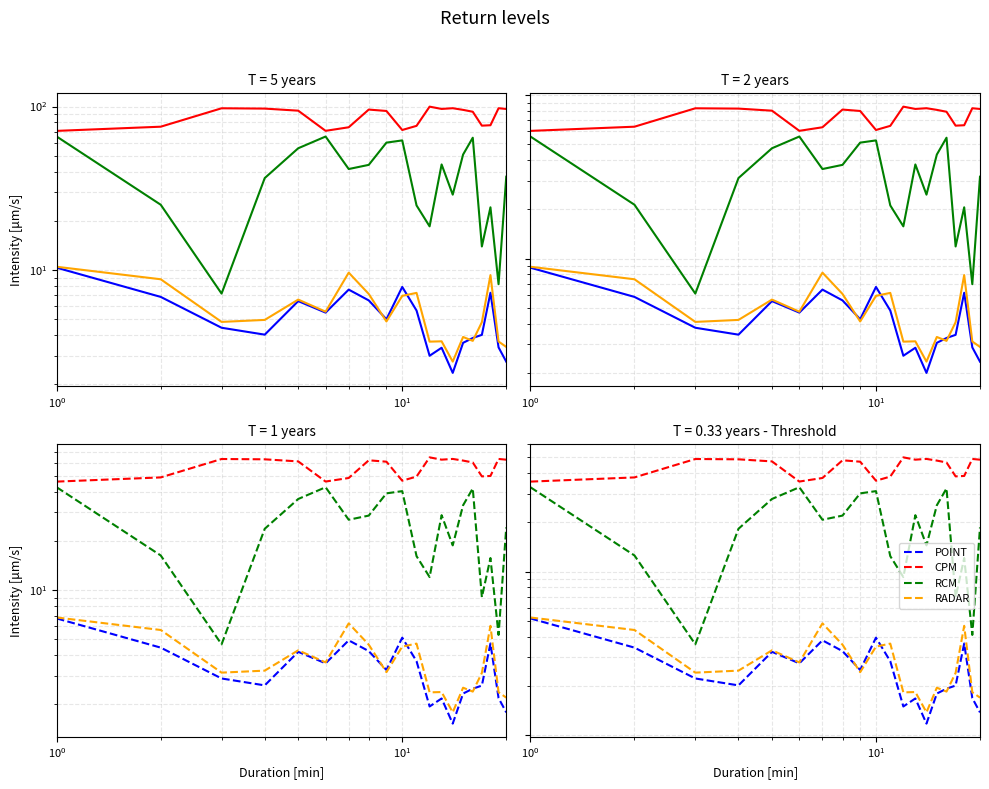

True or false: sata and dnbrad cross at least once.

False